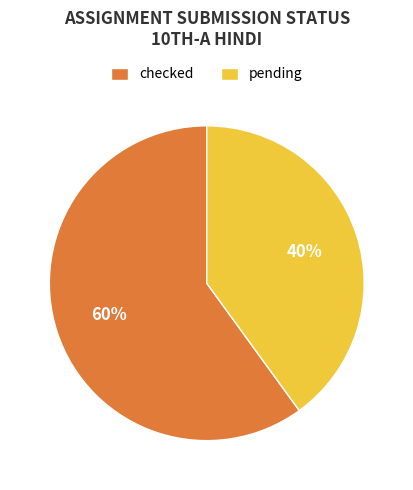

Which slice represents more than half of the pie?

checked